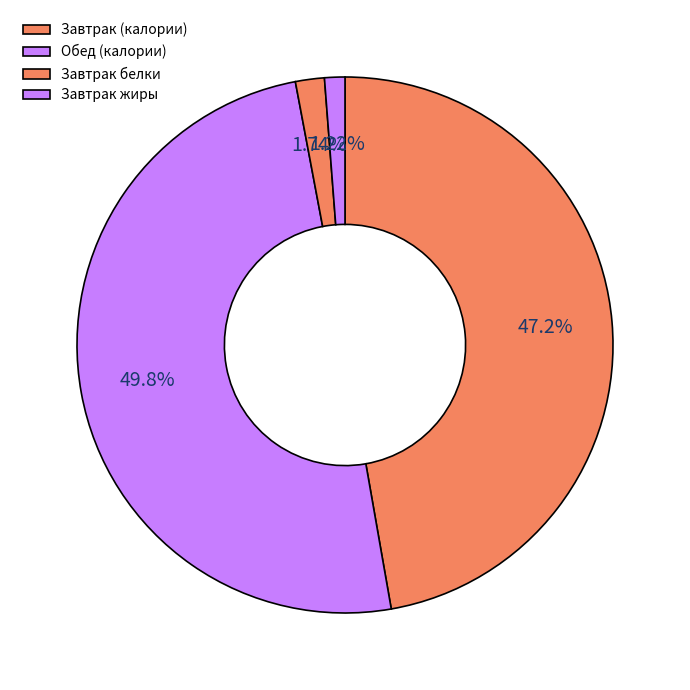

How many segments does this pie chart have?

4